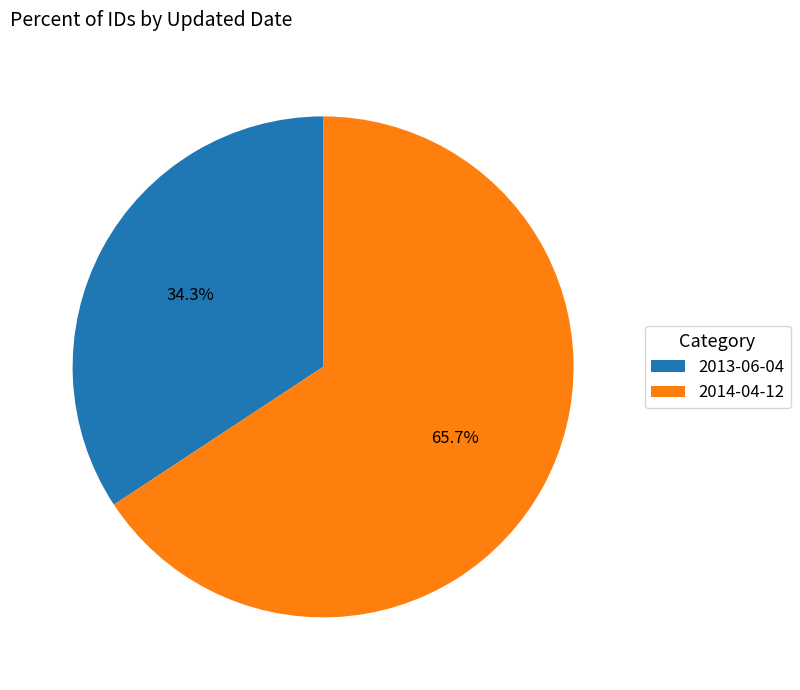

Which category accounts for the majority?

2014-04-12